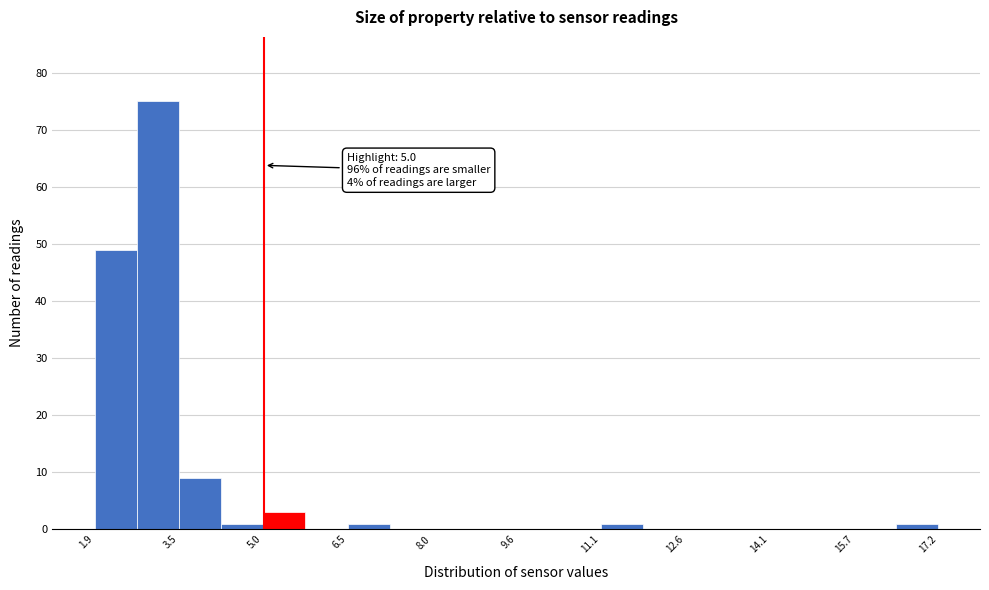

Read against the x-axis, roughly where is the centre of the tallest bar?

3.0